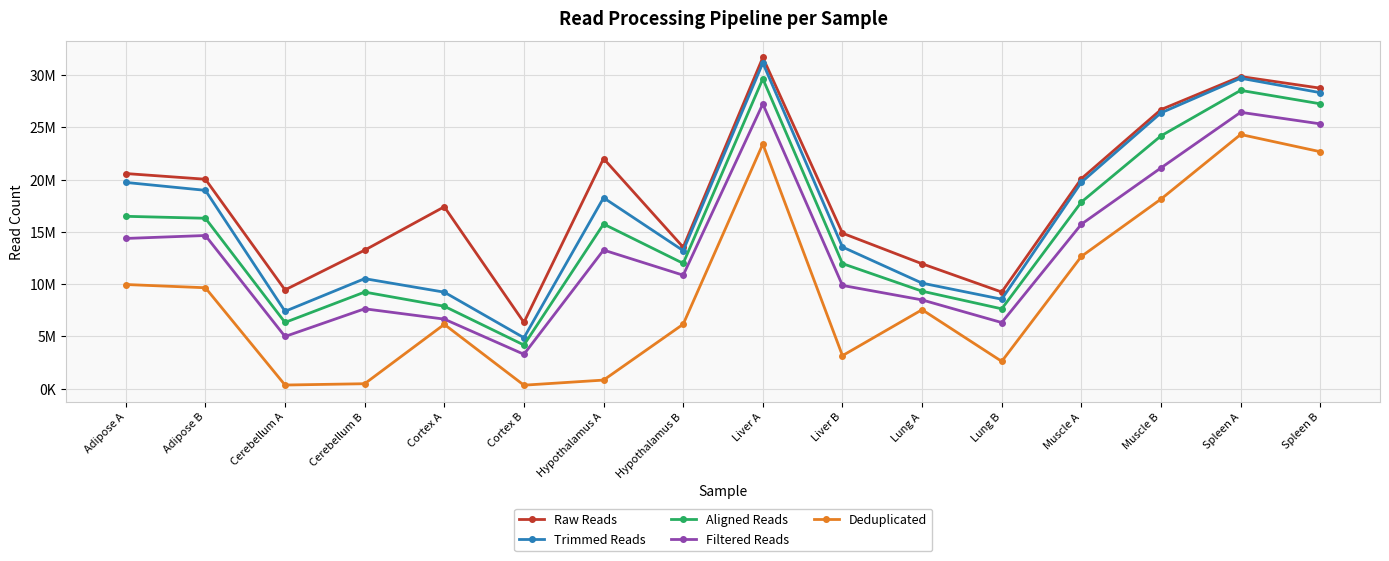

What is the difference between the maximum and second lowest values in the Trimmed Reads series?

23743173